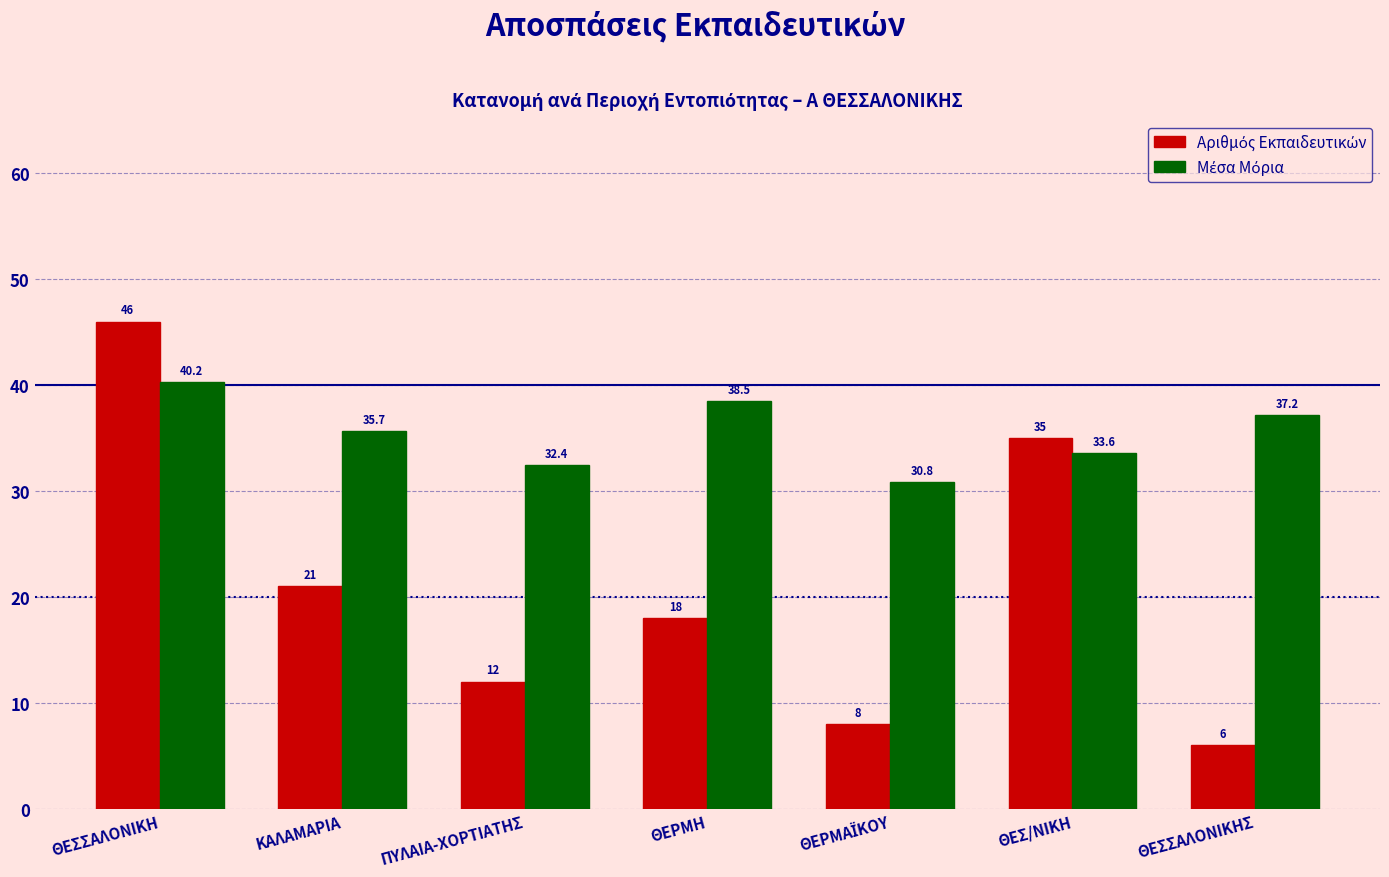

Which label corresponds to the largest value in the chart?

ΘΕΣΣΑΛΟΝΙΚΗ